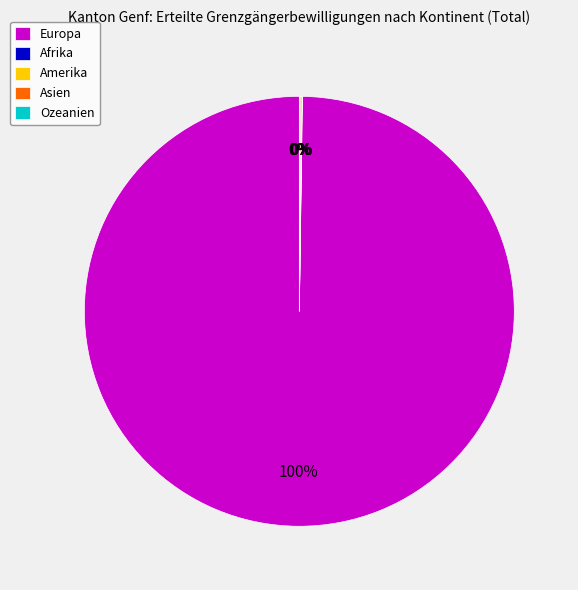

To the nearest percent, what is the average slice percentage?

20%